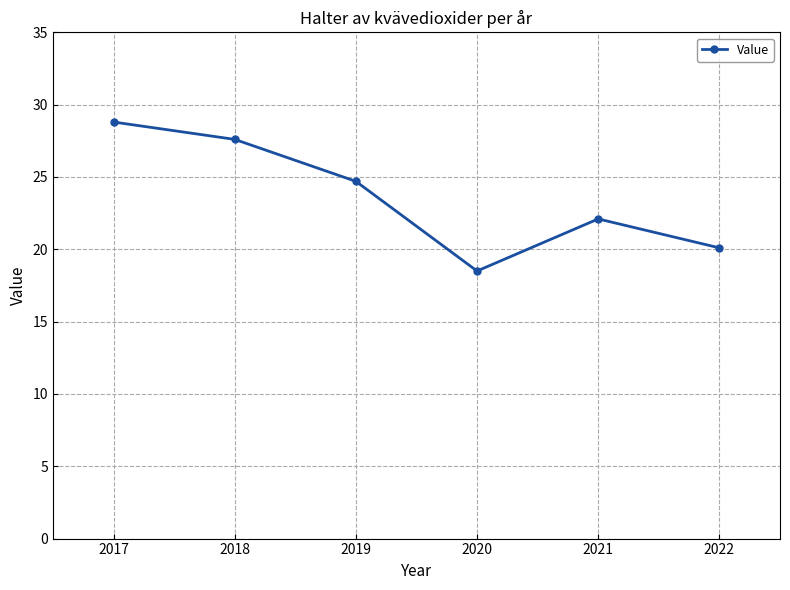

Which label corresponds to the smallest value in the chart?

2020